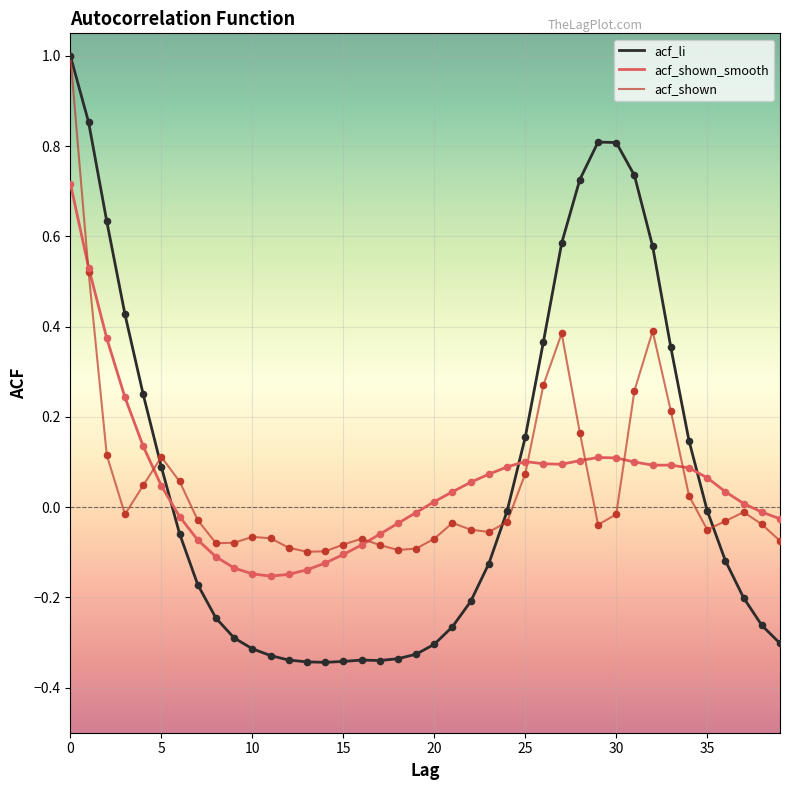

Which series has the widest spread of values?

acf_li